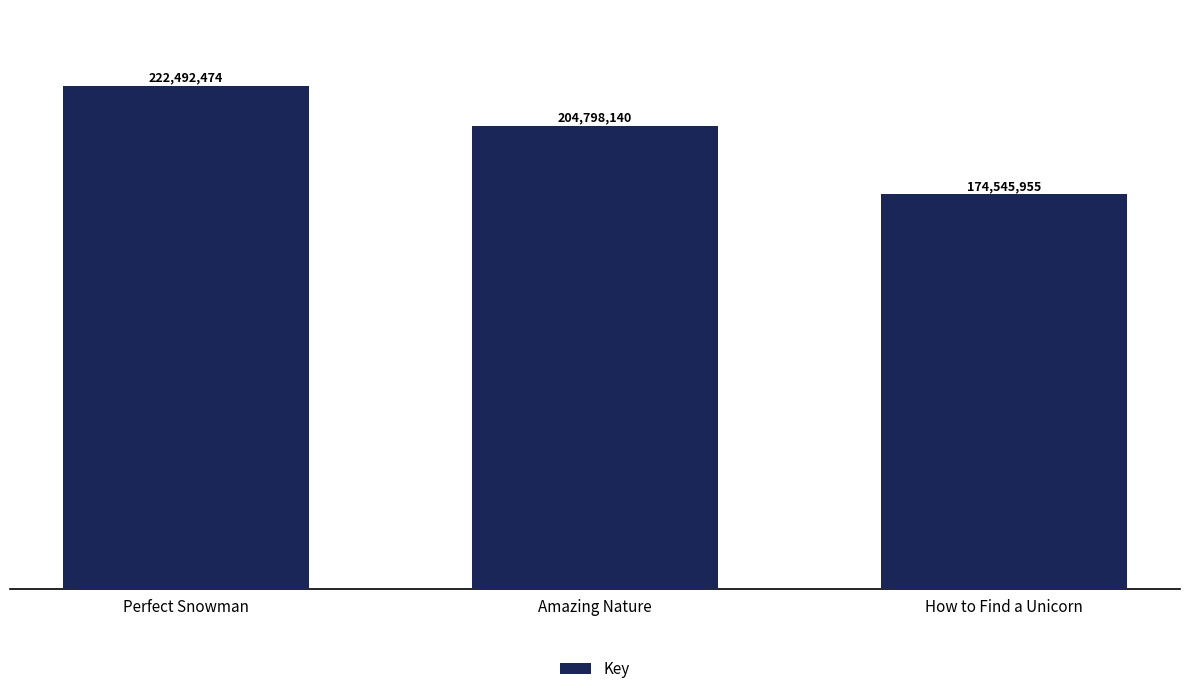

Rank the categories by value from highest to lowest.

Perfect Snowman, Amazing Nature, How to Find a Unicorn